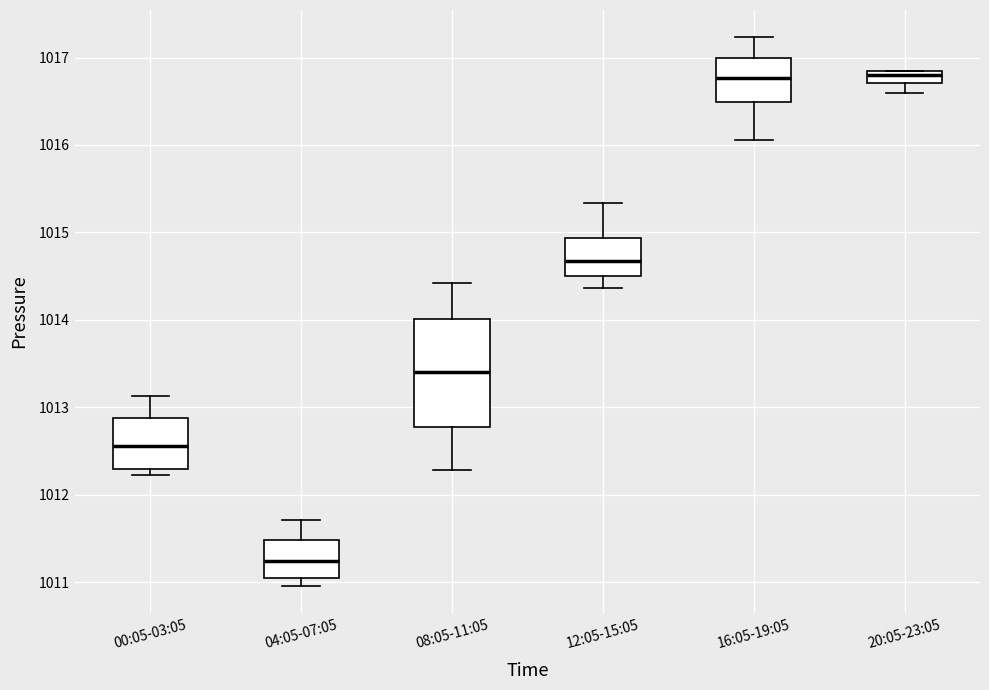

Where does the upper whisker of the box for 12:05-15:05 end on the y-axis? The values are not printed on the chart, so give them approximately, as read against the axis.

1015.3